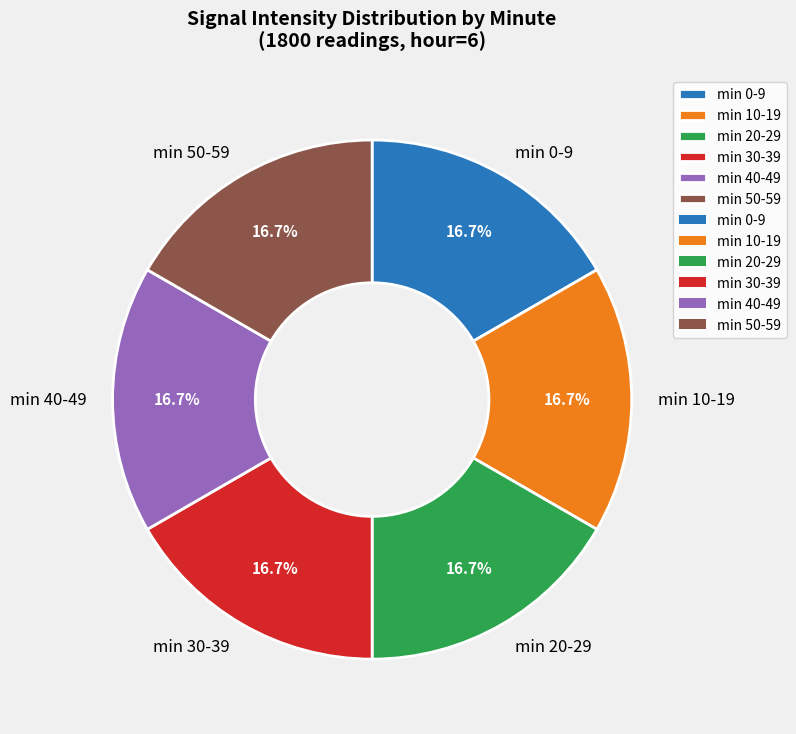

What is the ratio of the value at min 20-29 to the value at min 10-19?

1.0